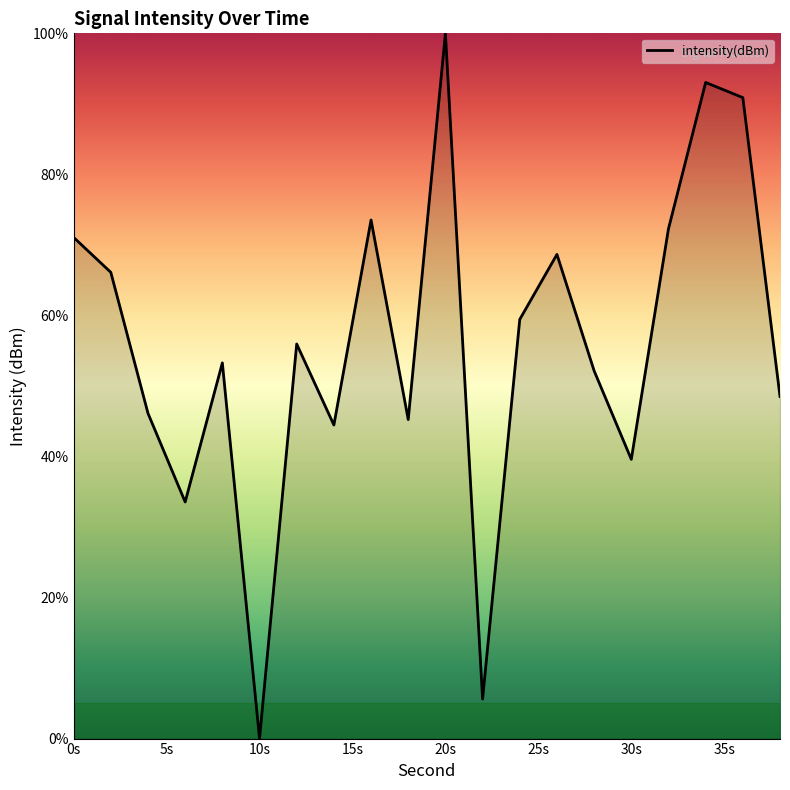

What is the difference between the maximum and minimum values?

100.0